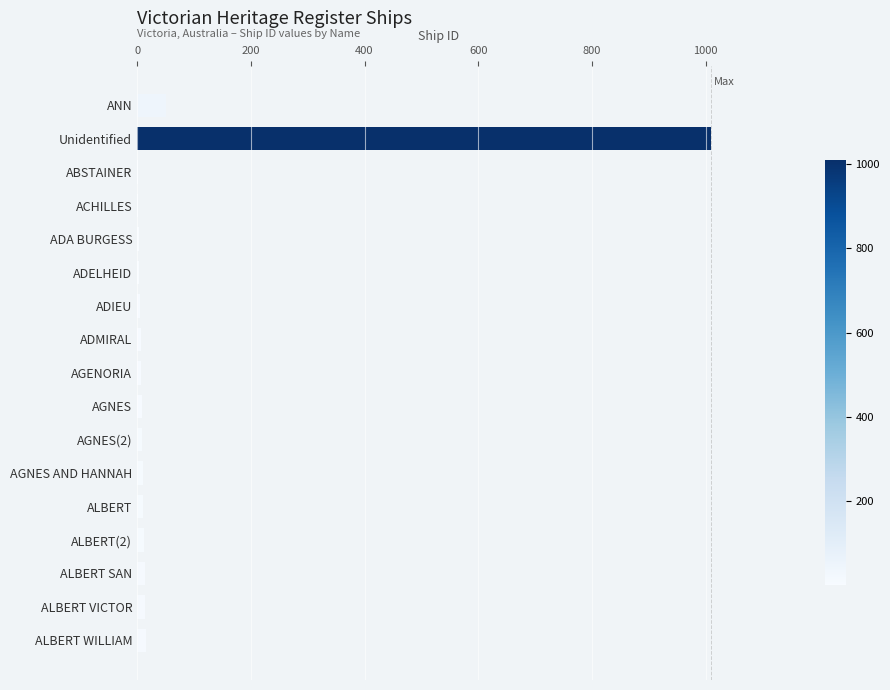

Which category has the highest value across all series?

Unidentified